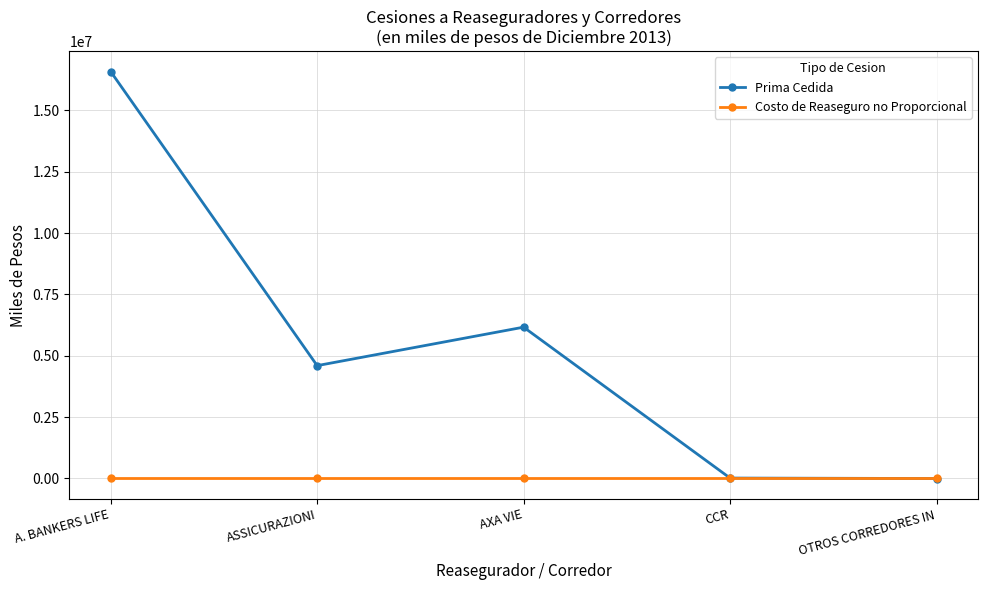

How many data points in Prima Cedida are less than 4599916?

2